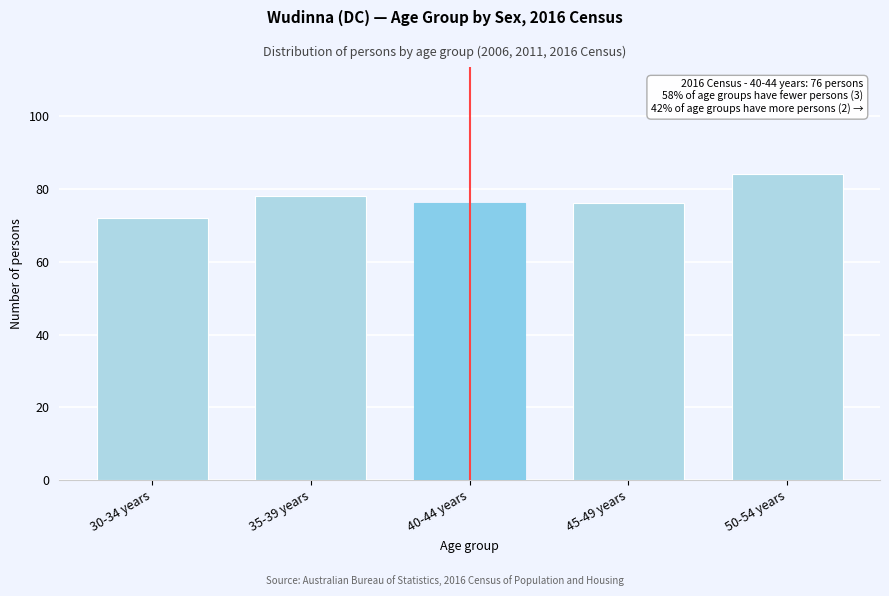

Reading left to right, what are all the values shown in this chart?

30-34 years=72	35-39 years=78	40-44 years=76	45-49 years=76	50-54 years=84